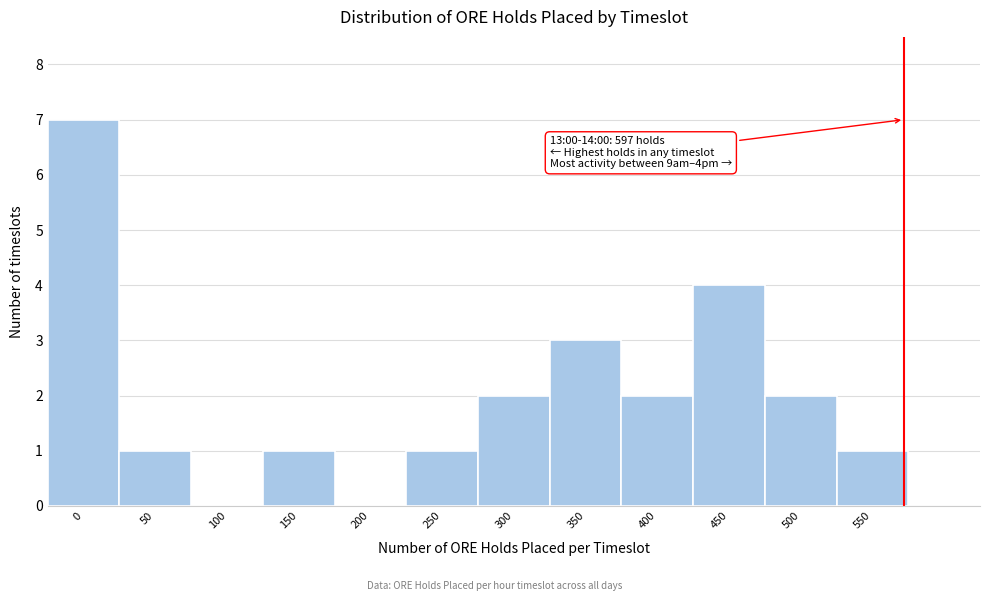

Reading left to right, list all the values displayed in this chart.

0=7	50=1	100=0	150=1	200=0	250=1	300=2	350=3	400=2	450=4	500=2	550=1